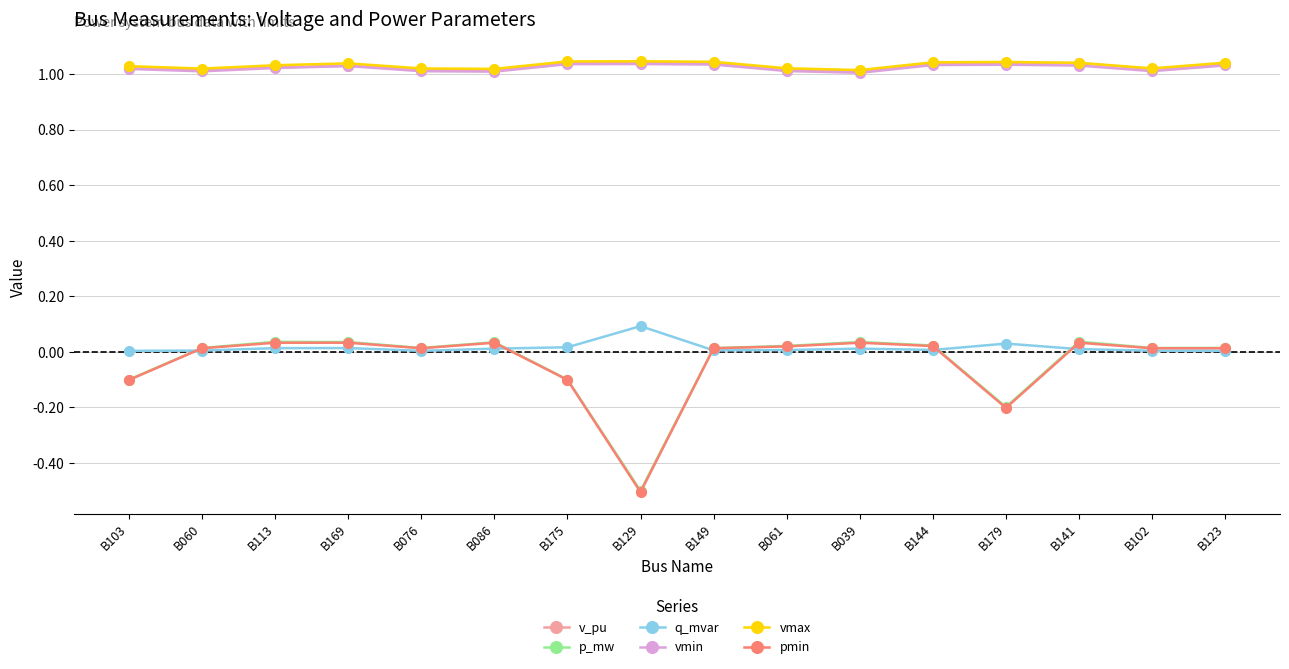

What are all the series names shown in the legend?

v_pu, p_mw, q_mvar, vmin, vmax, pmin